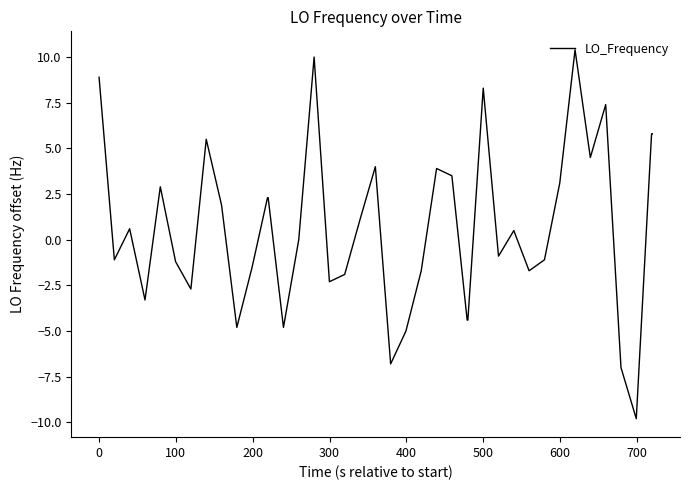

What is the smallest value displayed?

-9.8